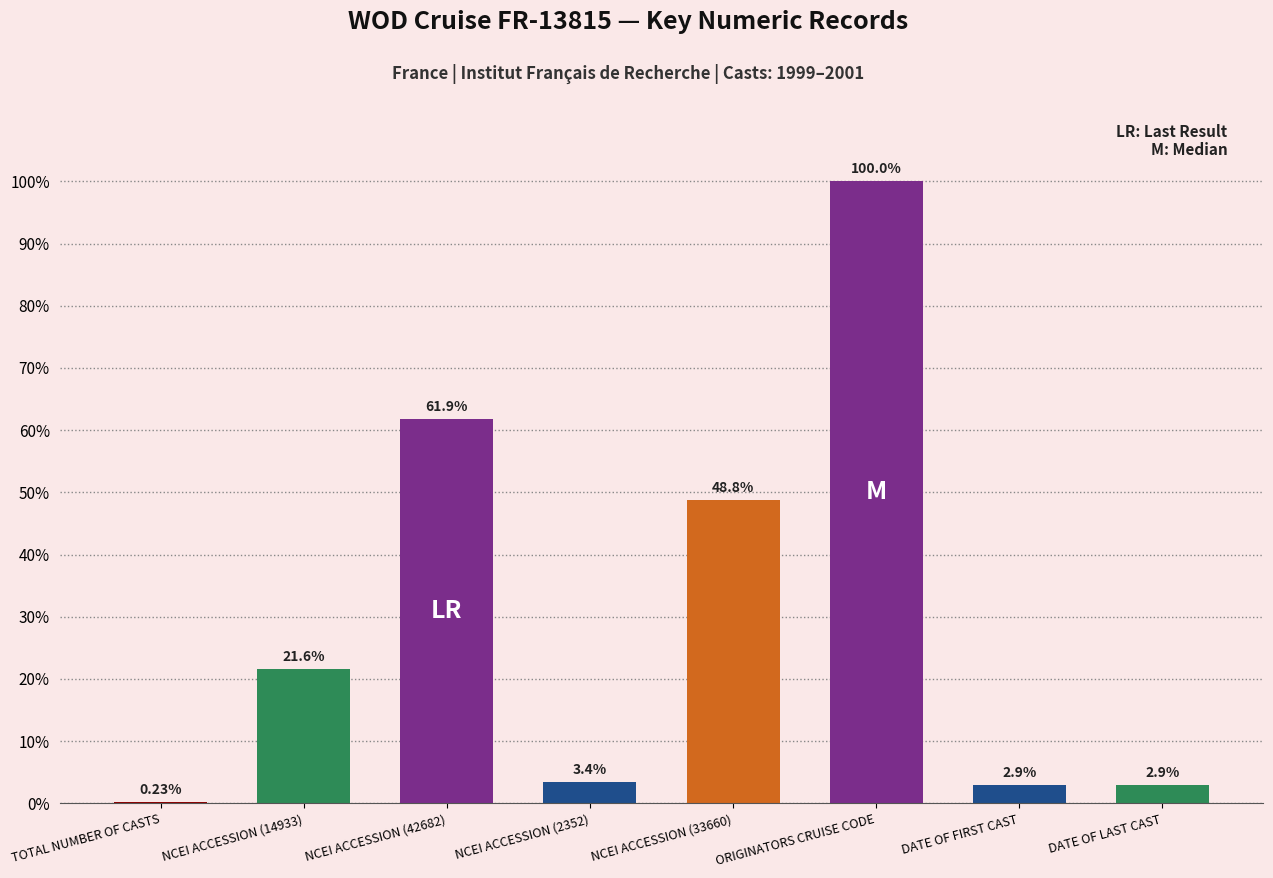

What is the sum of all values?

241.7